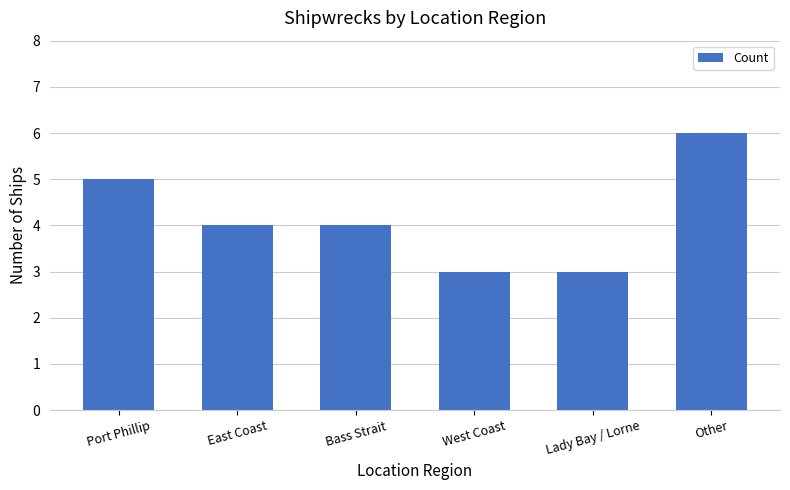

At which category does the chart reach its peak across all series?

Other